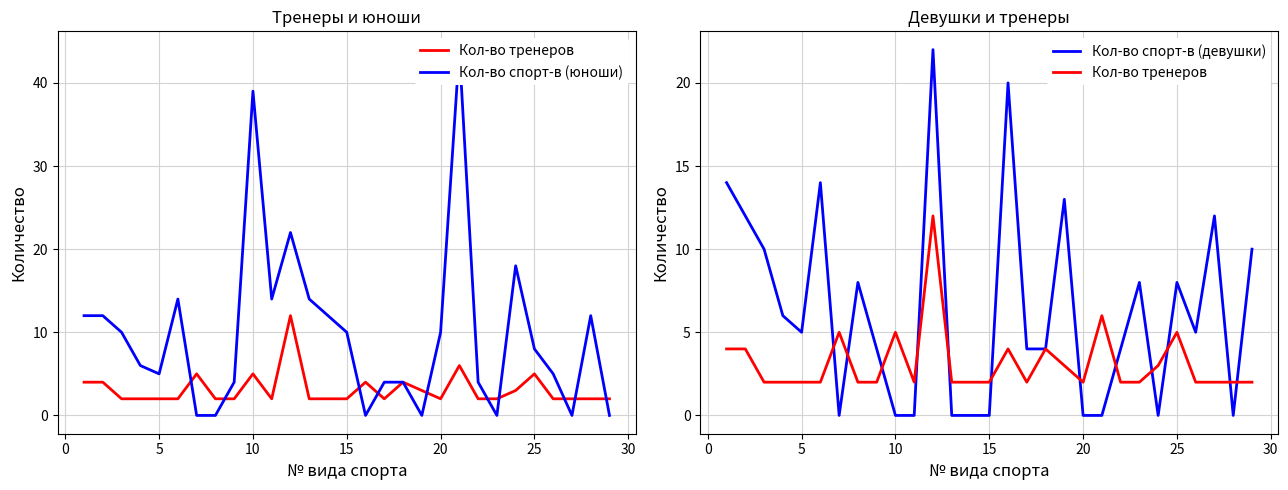

How many times do Кол-во спорт-в (девушки) and Кол-во спорт-в (юноши) cross each other?

5